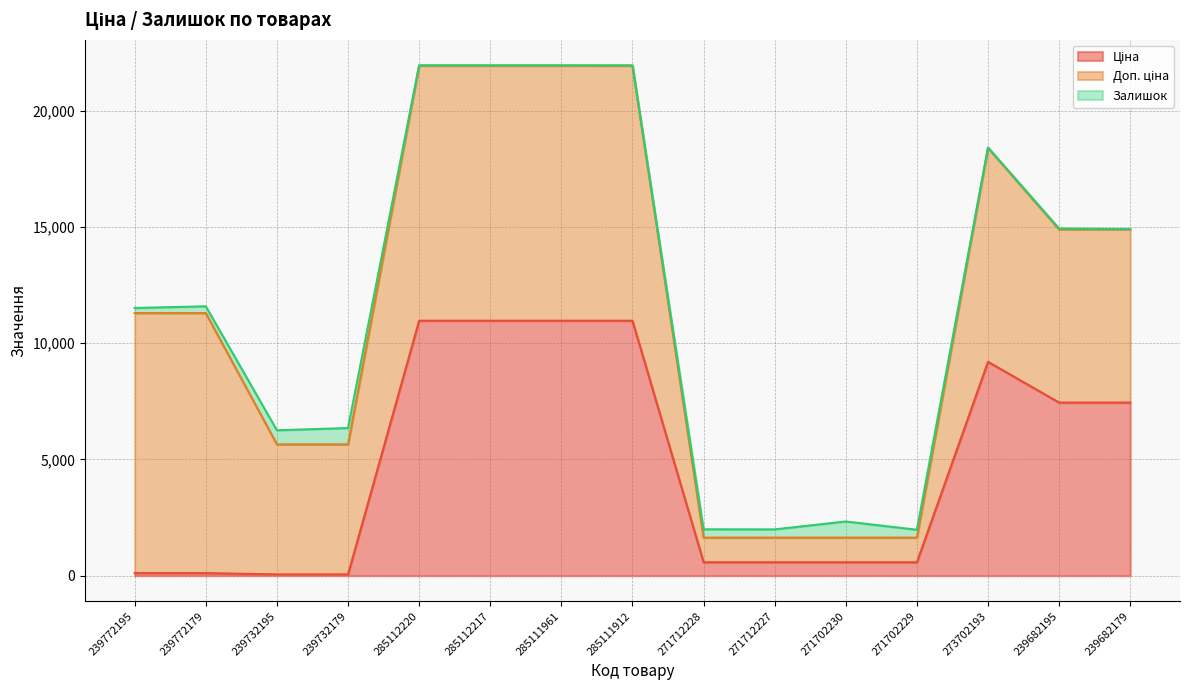

What is the value of the Доп. ціна point at the 14th from the left?

7444.6